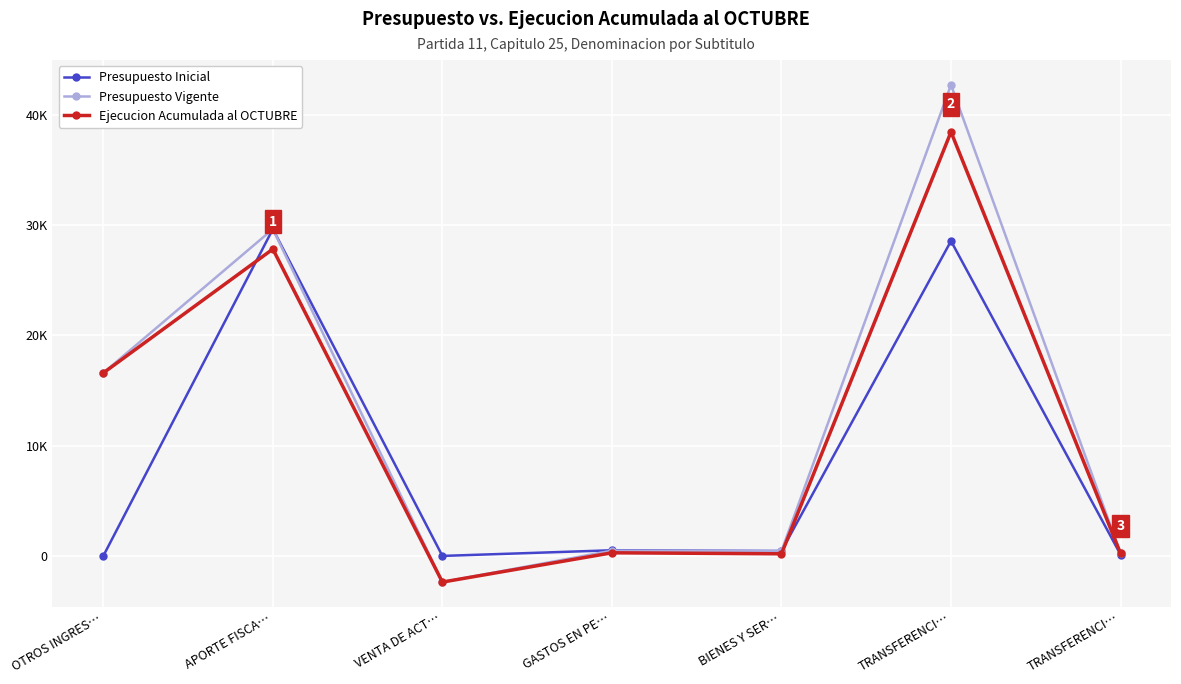

Does the chart have visible grid lines?

Yes